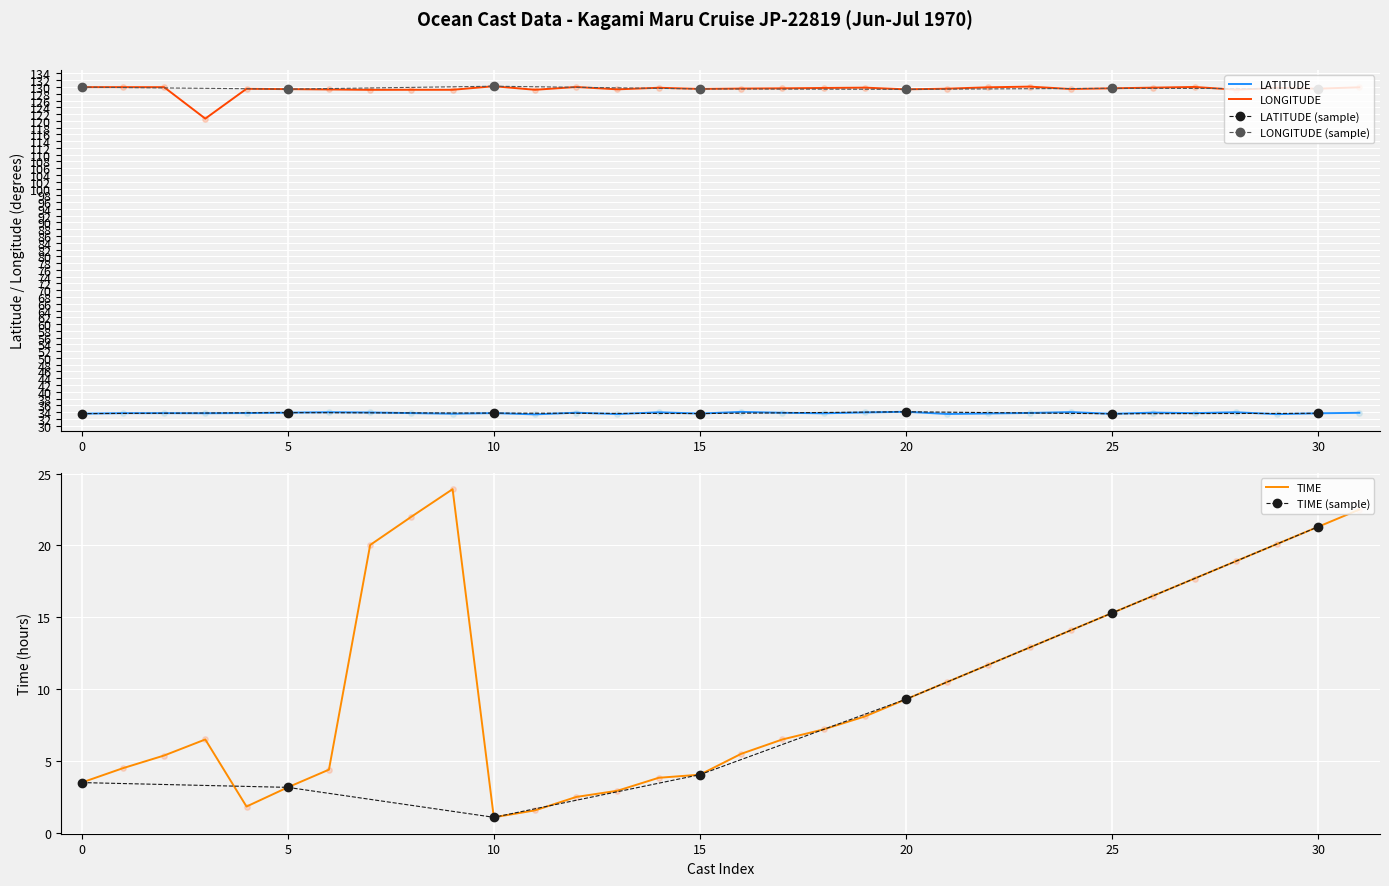

Which series has the largest Y range (max minus min)?

TIME